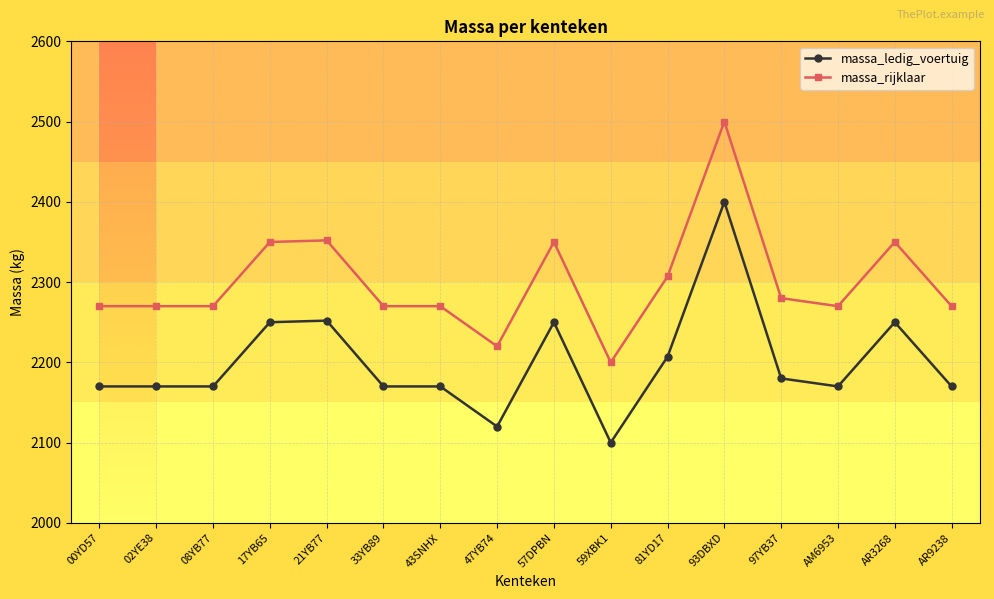

True or false: massa_rijklaar and massa_ledig_voertuig cross at least once.

False